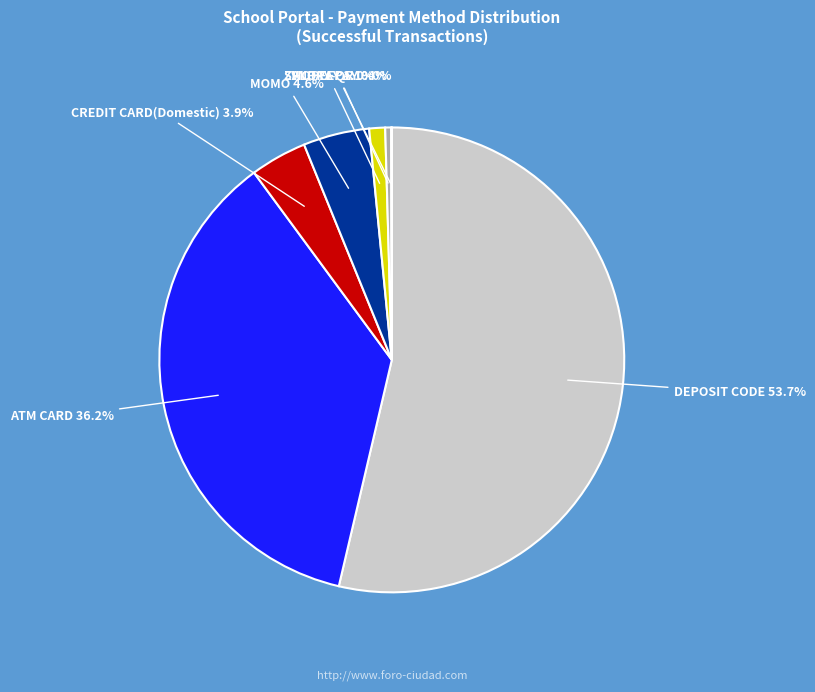

What is the majority slice?

DEPOSIT CODE